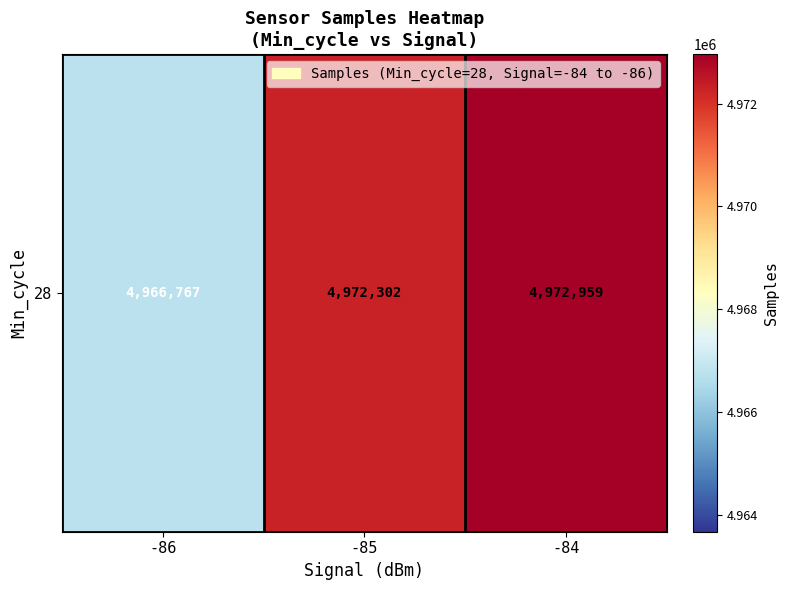

What is the sum of all values?

14912028